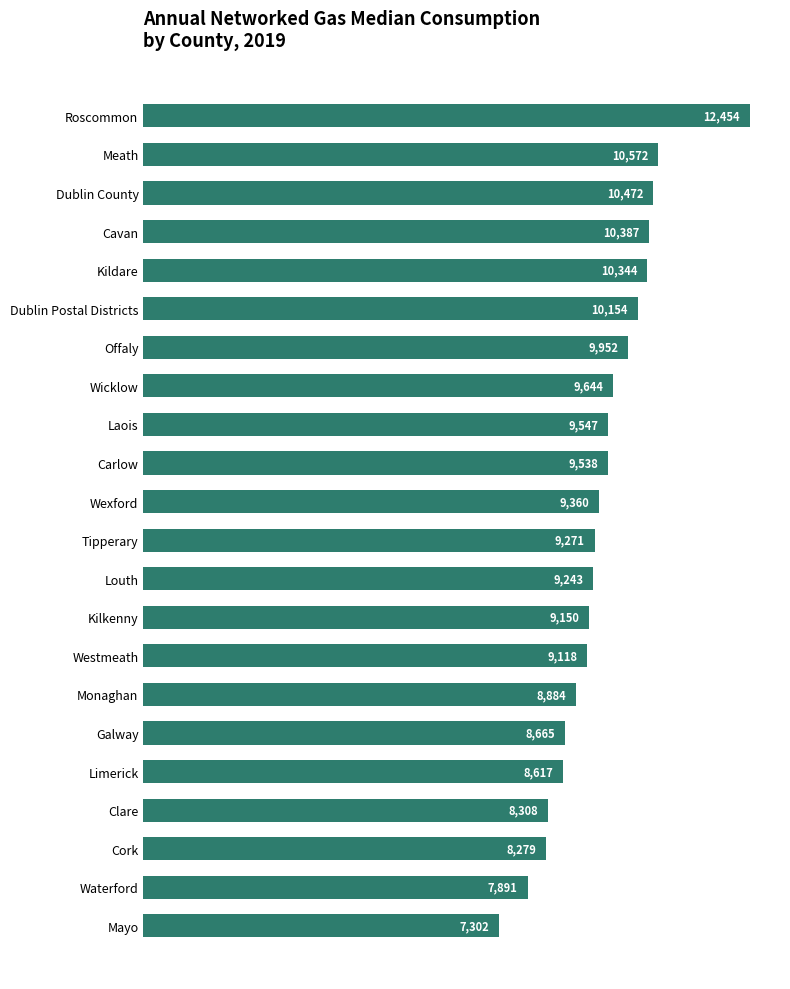

Does the chart contain any negative values?

No